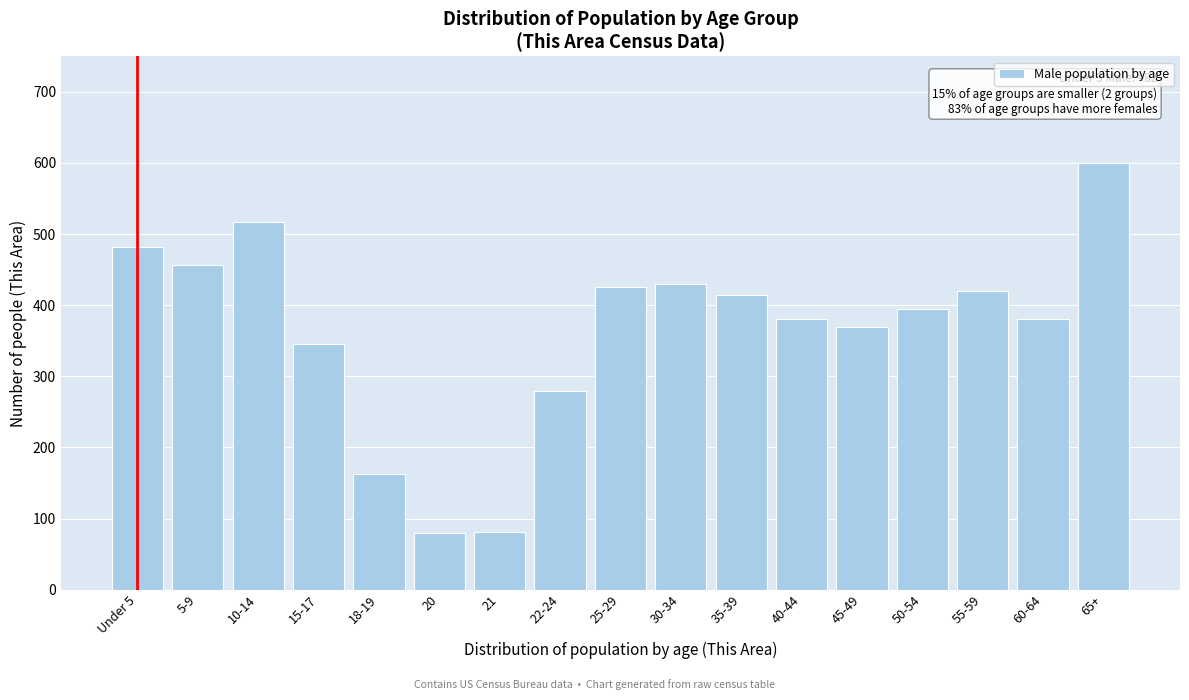

Is it true that the value at 10-14 is 338?

False